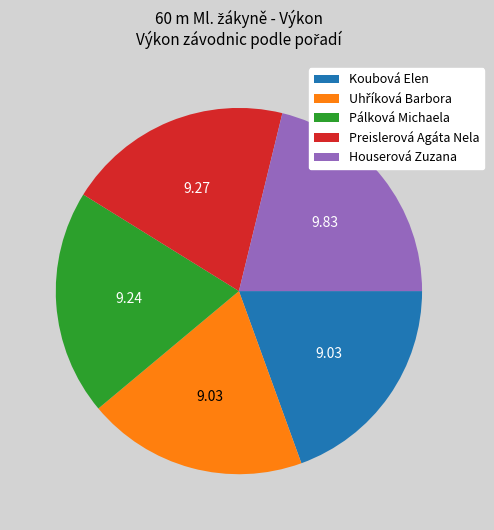

Between Houserová Zuzana and Koubová Elen, which is larger?

Houserová Zuzana